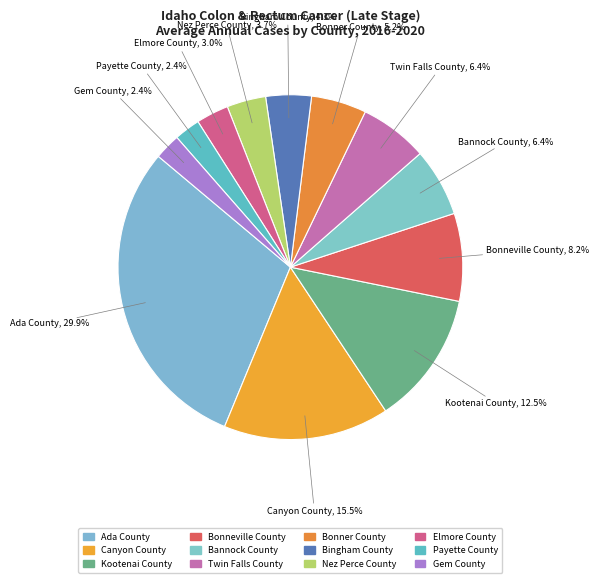

The Ada County slice represents 24% of the pie. True or false?

False